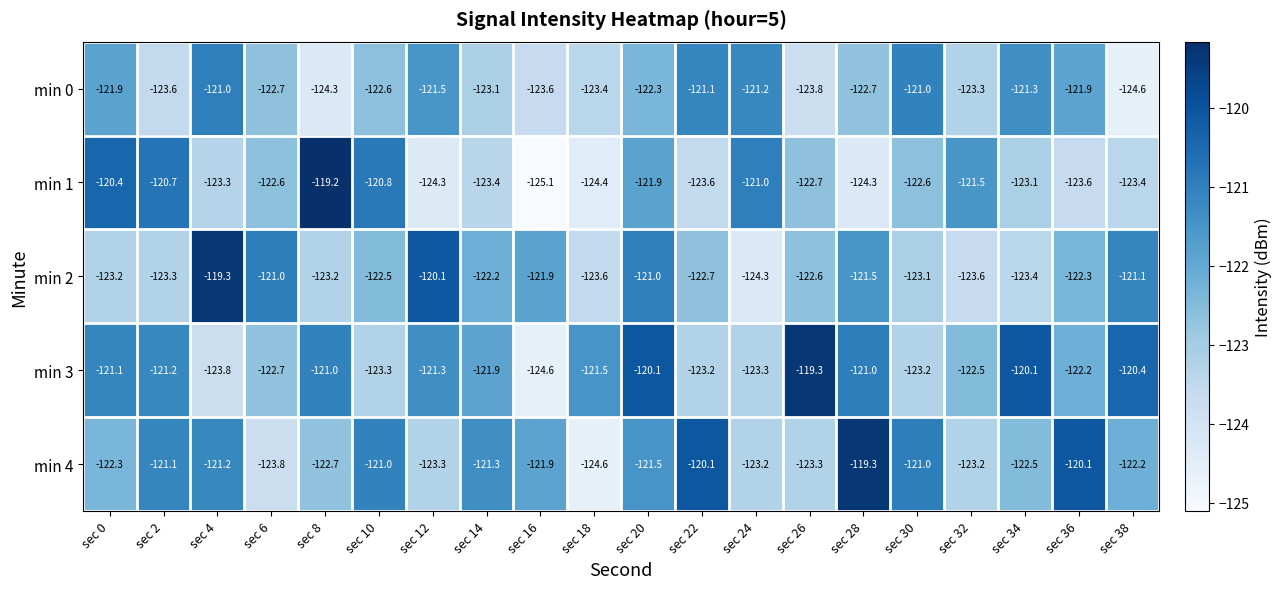

How many categories are shown in the chart?

20